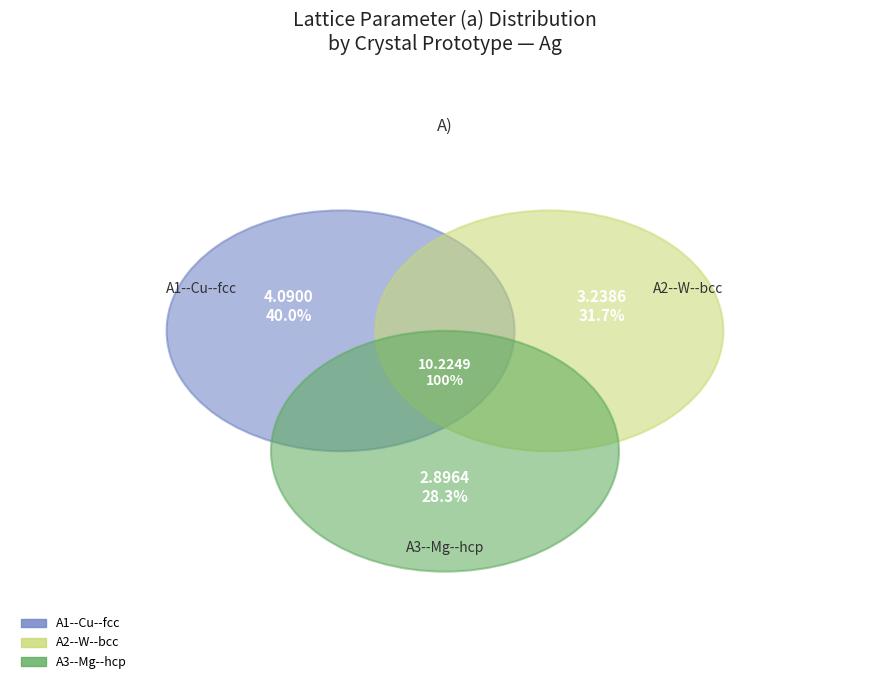

To the nearest percent, what is the combined percentage of A1--Cu--fcc and A2--W--bcc?

72%